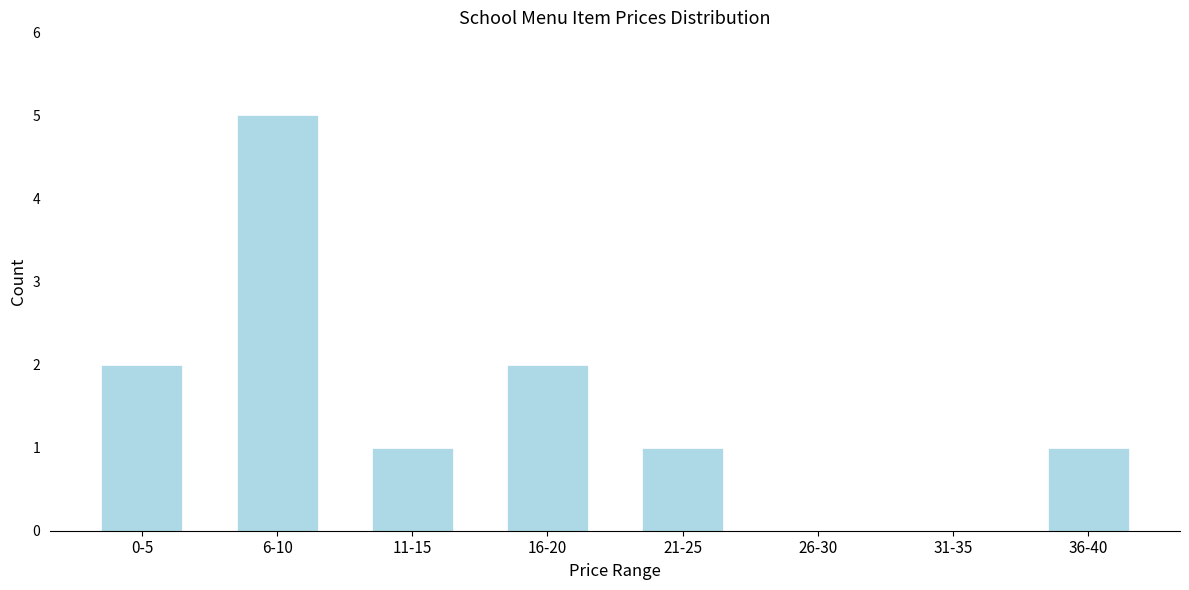

Reading left to right, list all the values displayed in this chart.

0-5=2	6-10=5	11-15=1	16-20=2	21-25=1	26-30=0	31-35=0	36-40=1